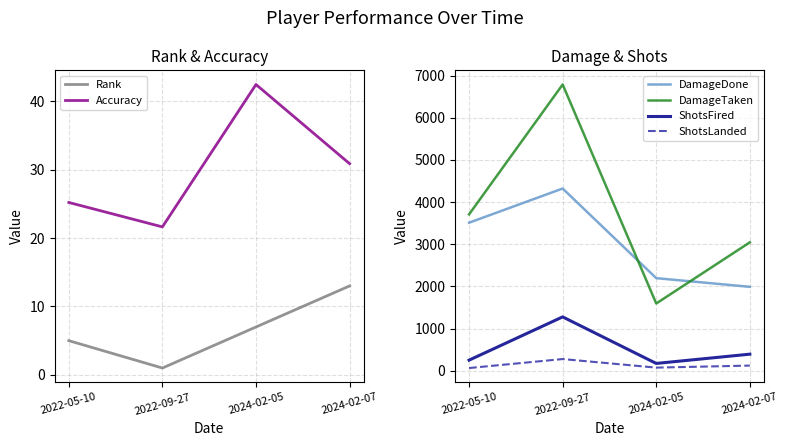

What is the total value across all series at 2022-05-10?

7561.2